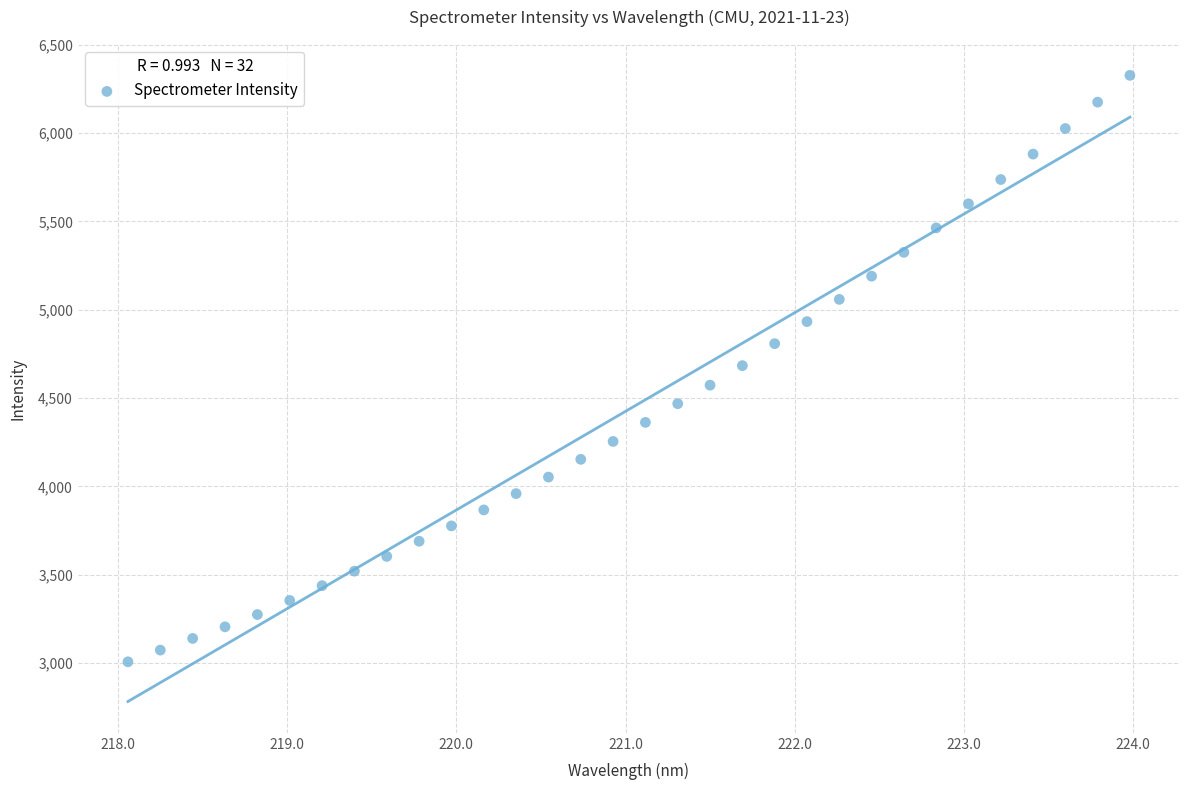

What is the range of Y values (max minus min)?

3320.4